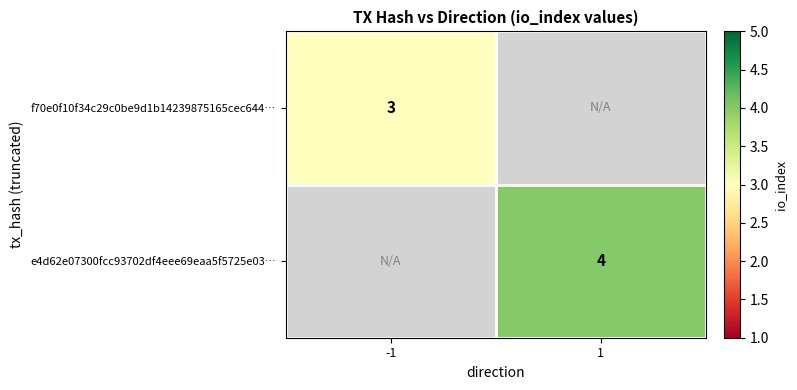

True or false: f70e0f10f34c29c0be9d1b14239875165cec644… has a value of 3 at -1.

True